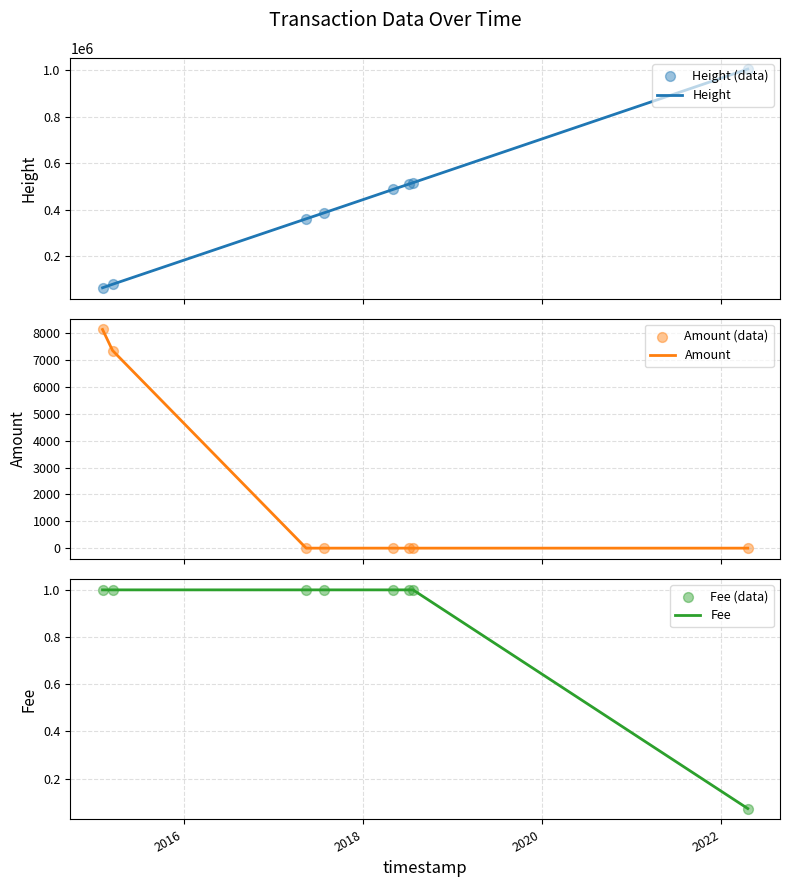

Which series reaches the maximum Y coordinate?

Height